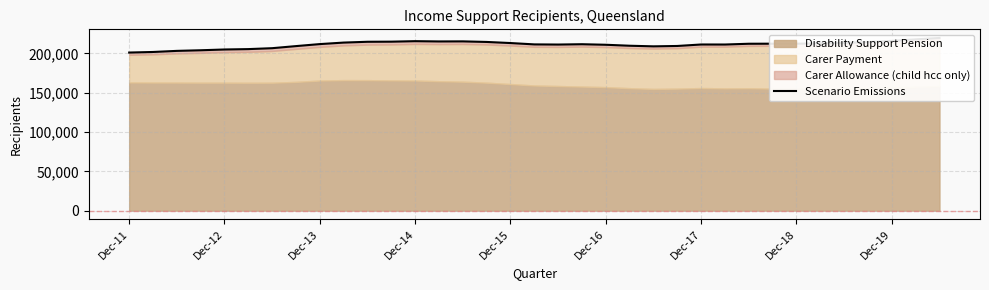

Does the chart display data point markers on the line(s)?

No